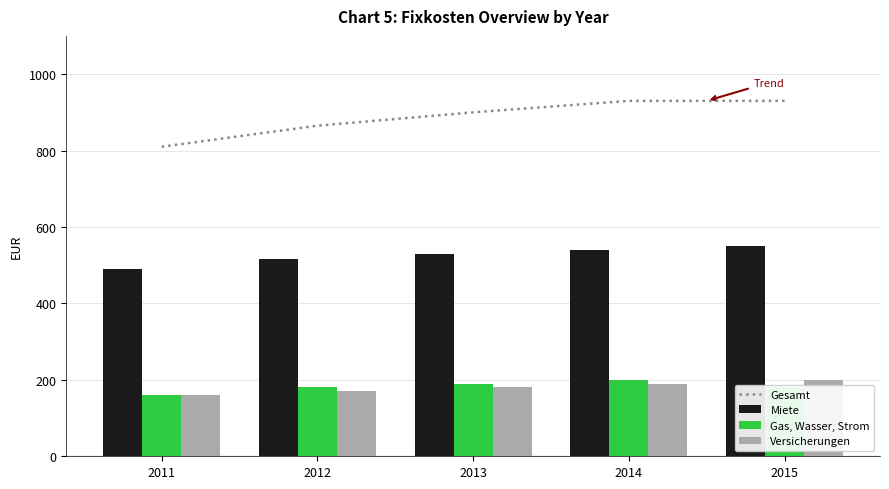

Between 2011 and 2014, which series saw the biggest shift?

Gesamt